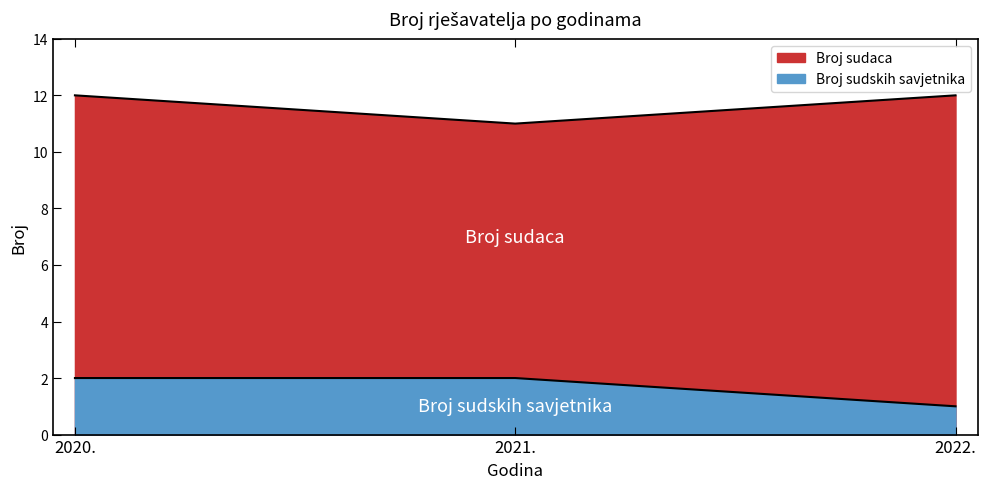

What is the difference between the maximum and minimum values?

1